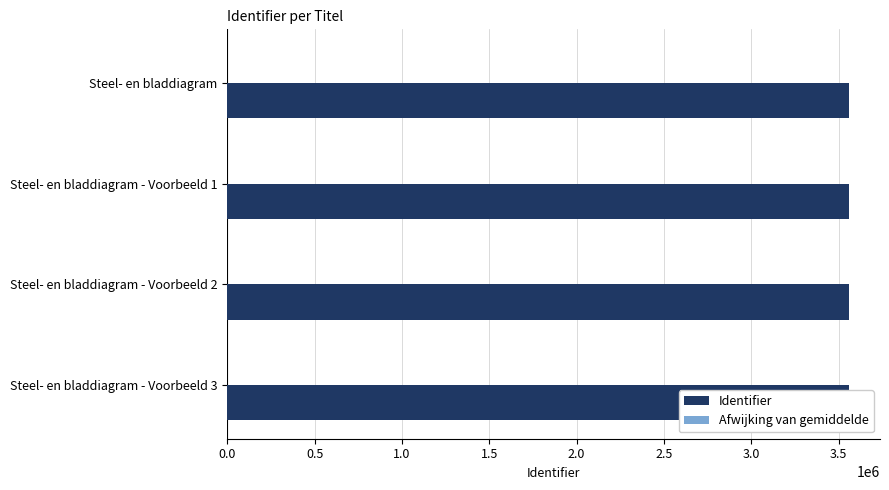

At how many categories does at least one series exceed 868836?

4